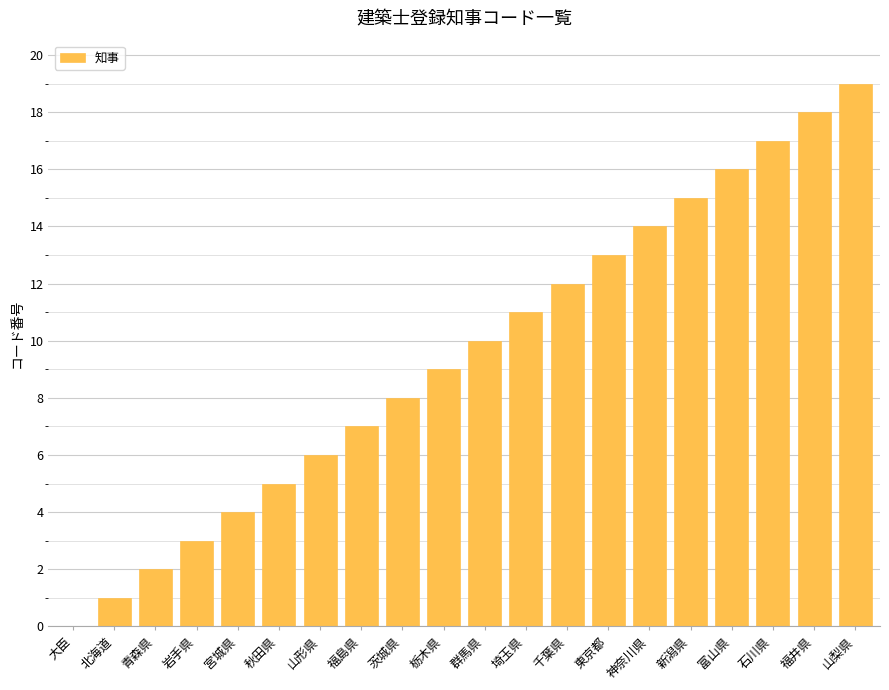

Reading left to right, extract all data points from this chart.

0	1	2	3	4	5	6	7	8	9	10	11	12	13	14	15	16	17	18	19